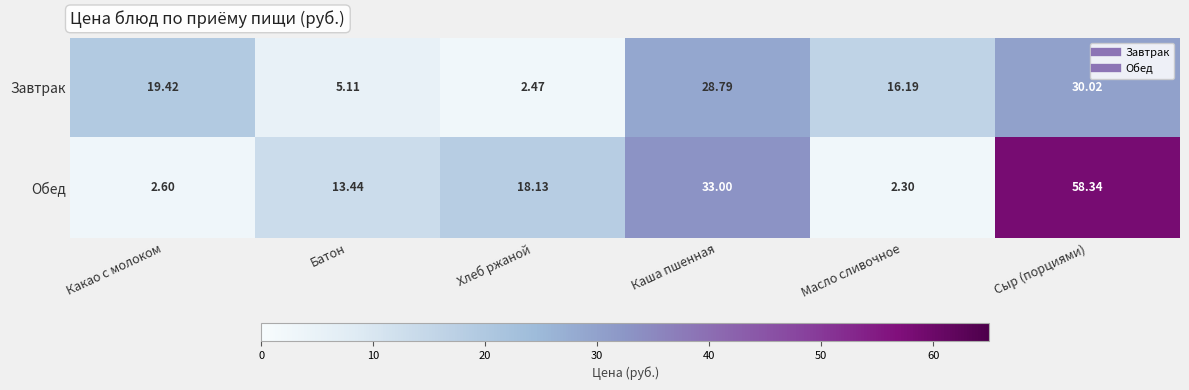

What is the spread (max minus min) of values at Масло сливочное?

13.9